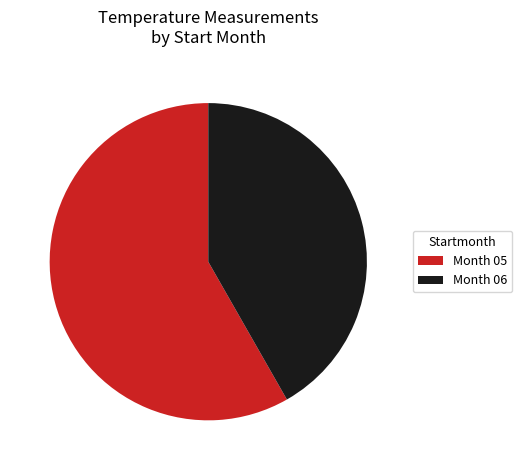

What is the largest slice in the pie chart?

Month 05